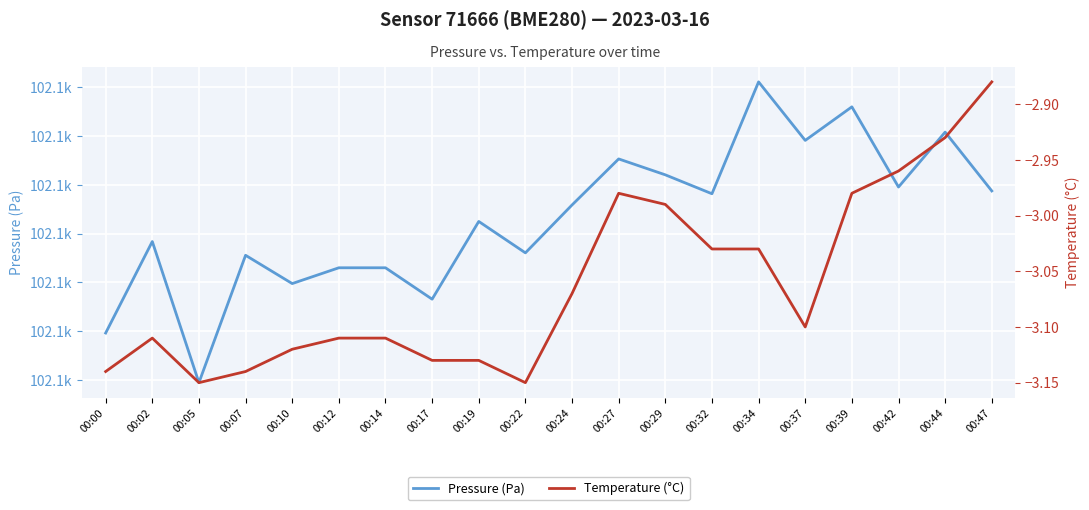

At which category does Pressure (Pa) reach its first local valley?

00:05